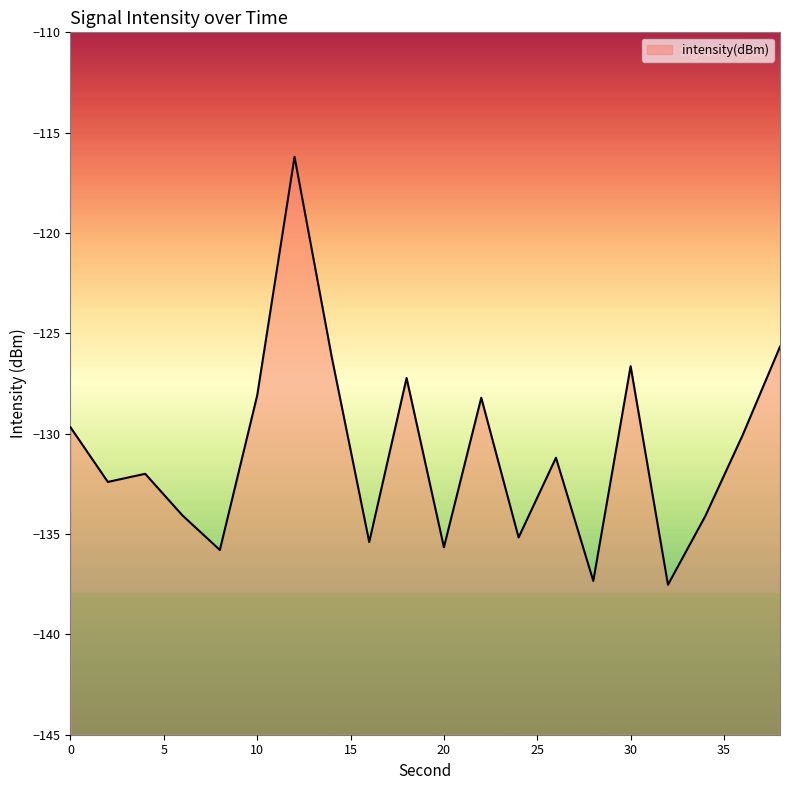

How many lines are shown in the chart?

1